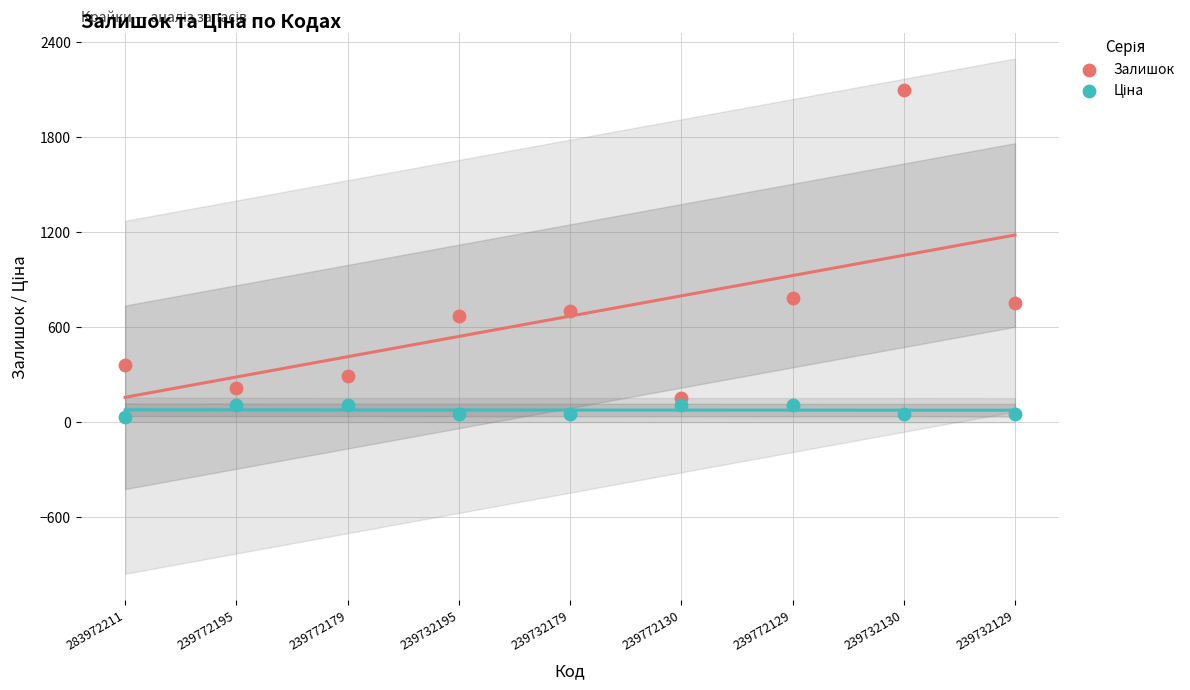

Which series contains the highest Y value?

Залишок